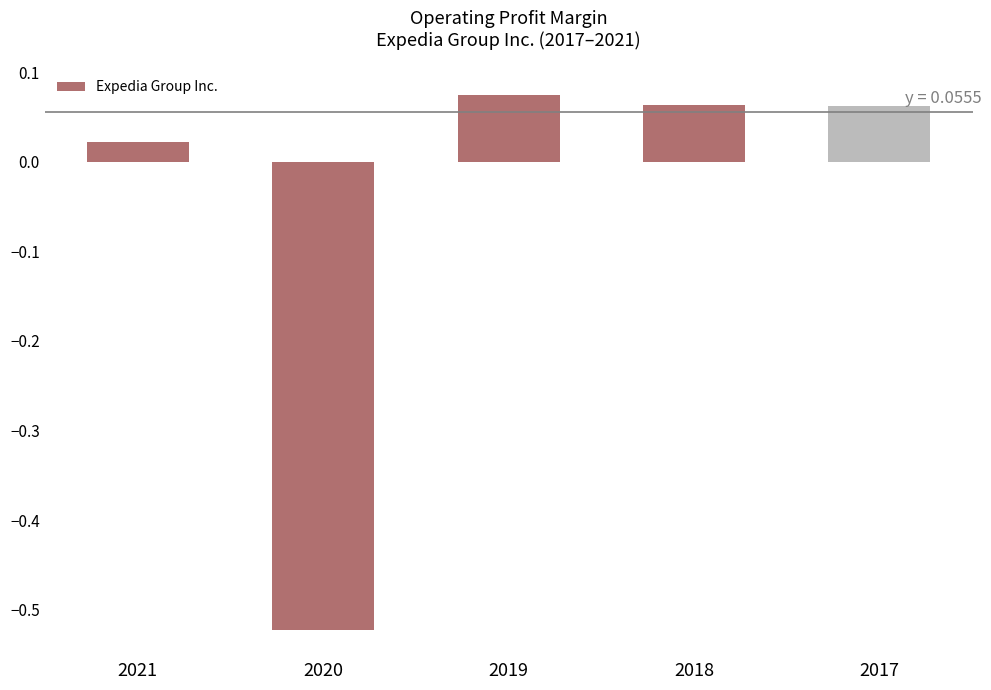

How many categories are shown in the chart?

5